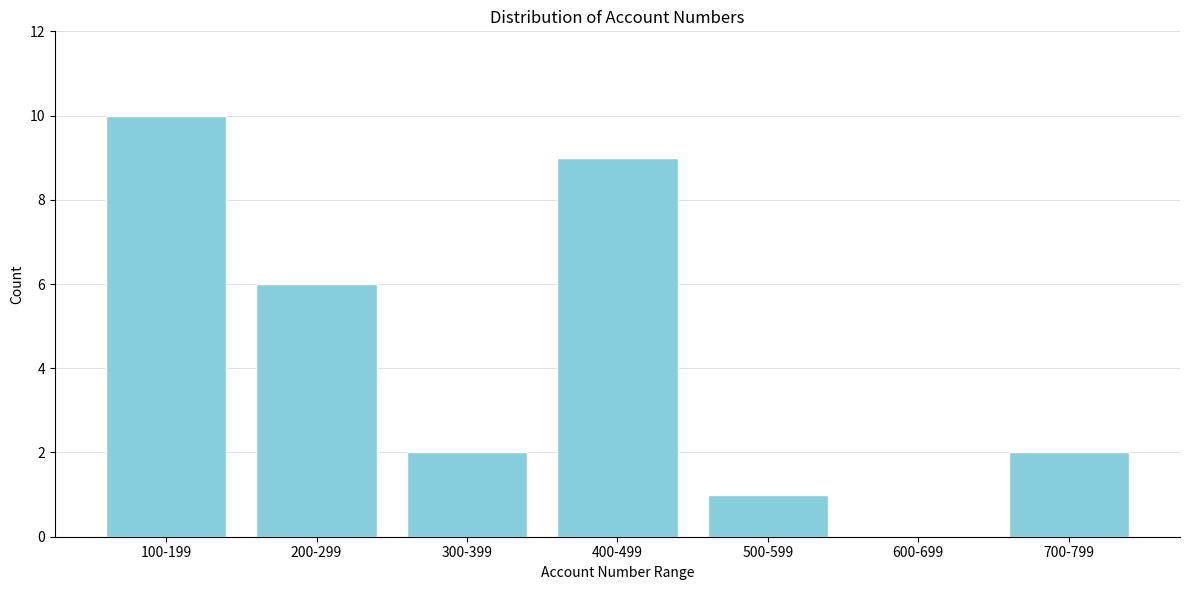

Reading left to right, transcribe all the data shown in this chart.

100-199=10	200-299=6	300-399=2	400-499=9	500-599=1	600-699=0	700-799=2